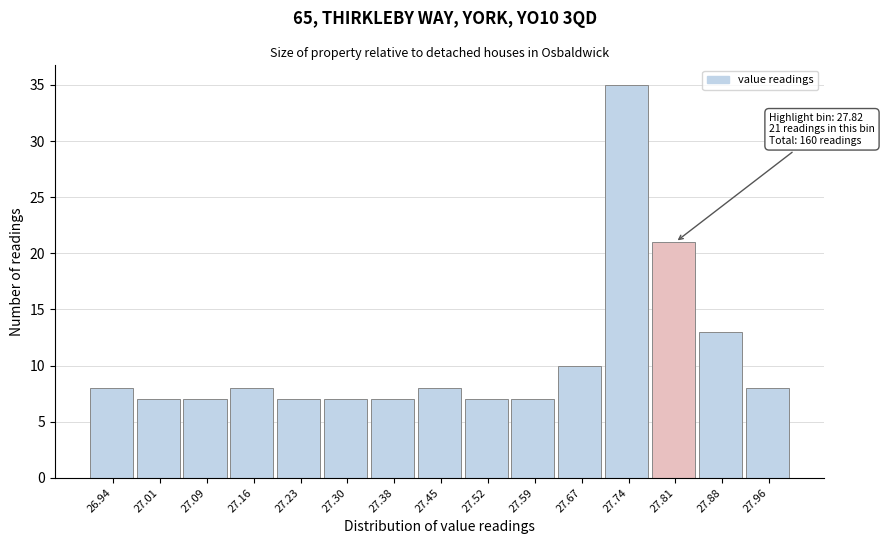

Reading left to right, what are all the values shown in this chart?

8	7	7	8	7	7	7	8	7	7	10	35	21	13	8